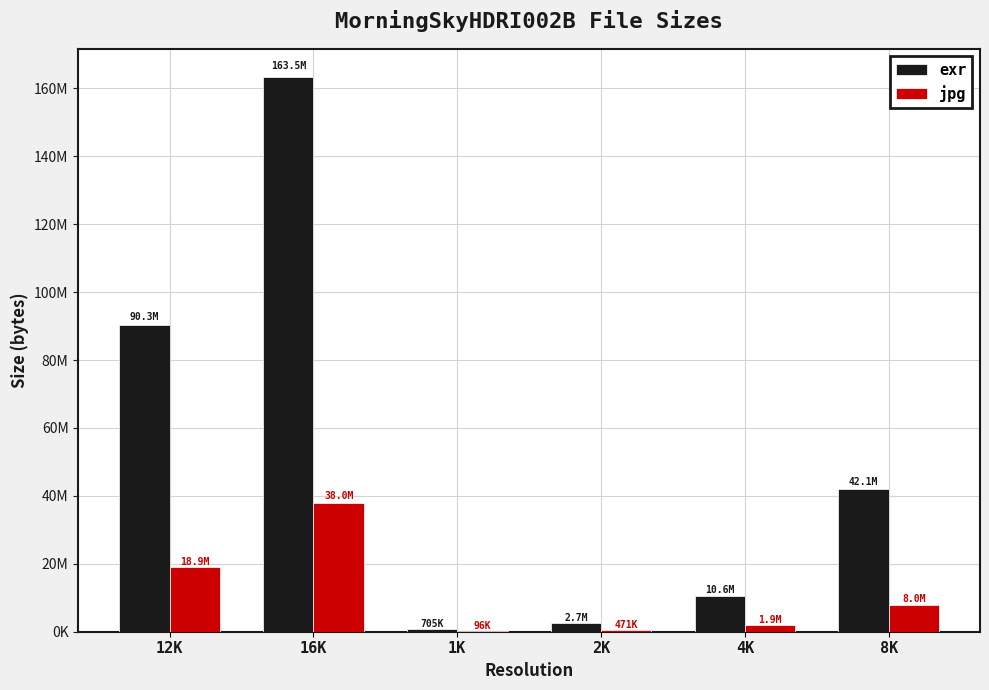

Rank the series by their maximum value, from lowest to highest.

jpg, exr